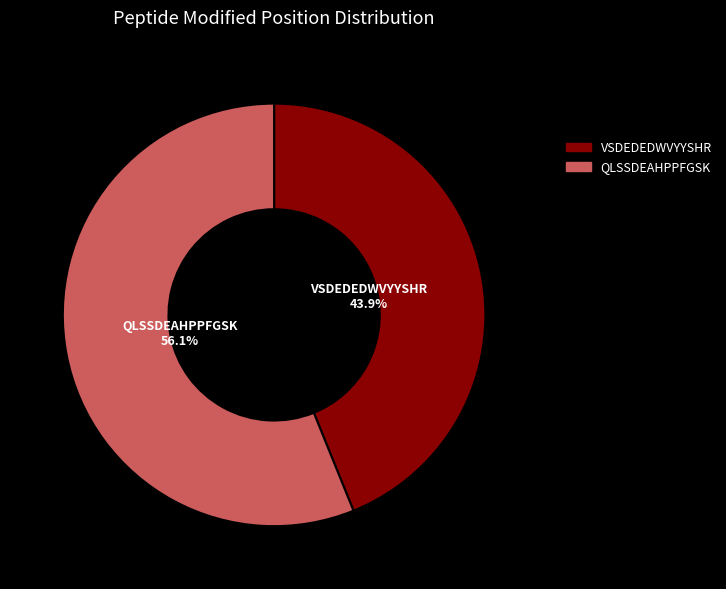

True or false: VSDEDEDWVYYSHR accounts for 44% of the total.

True